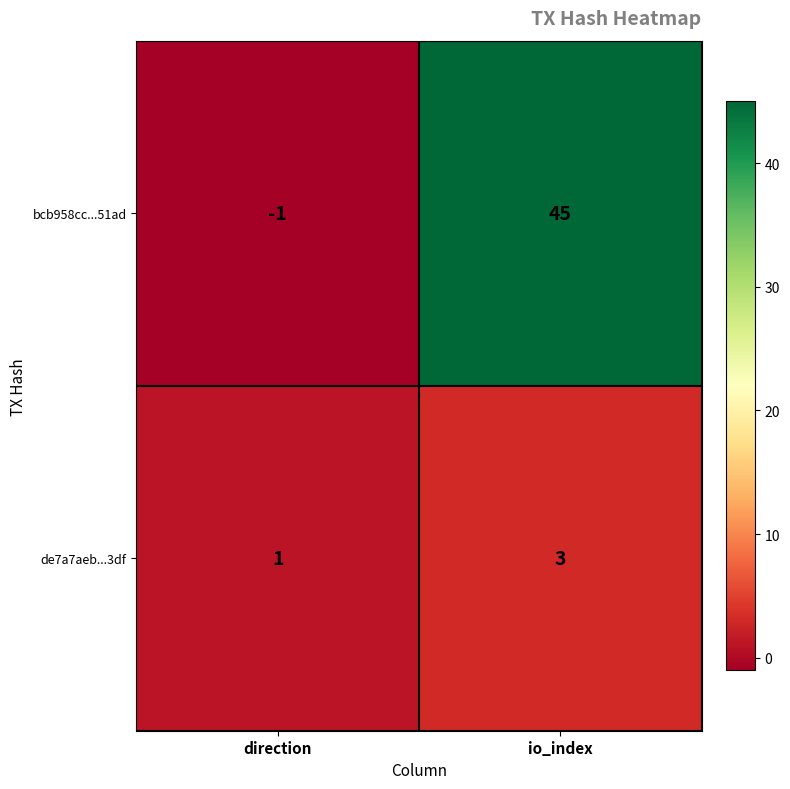

What is the average value of the bcb958cc...51ad series?

22